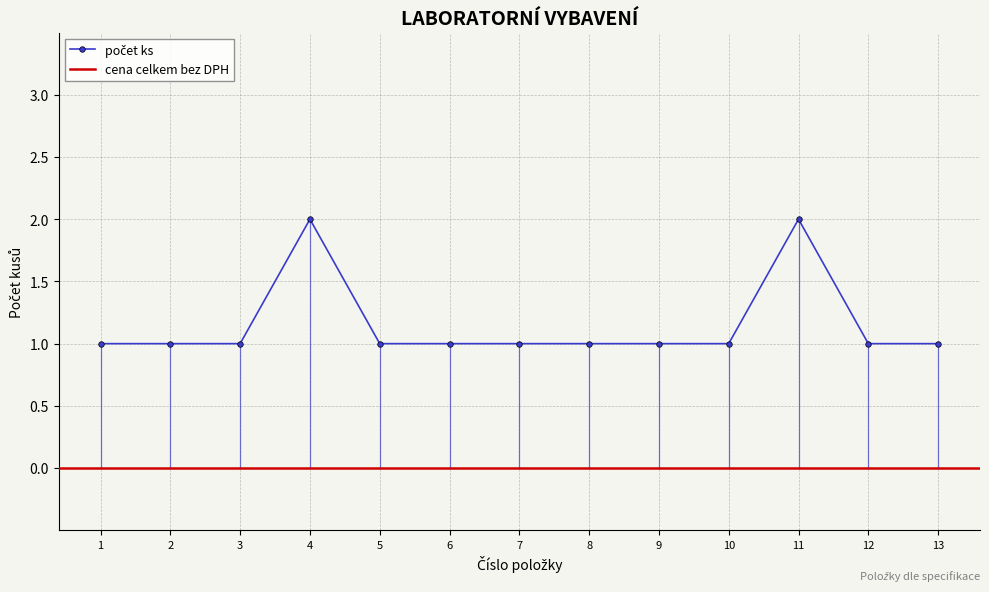

How many values are between 1 and 2?

13